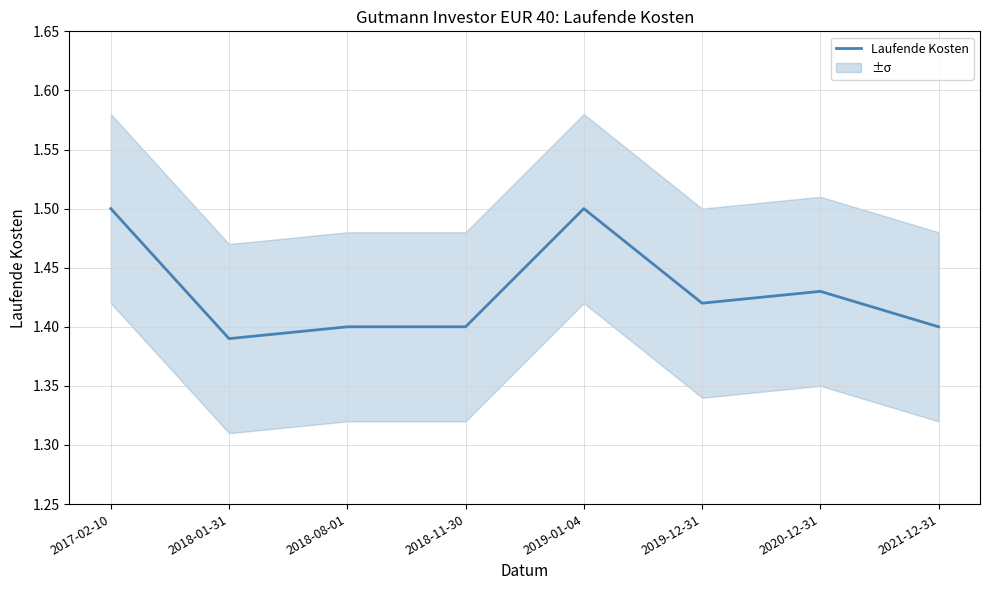

Rank the categories by value from lowest to highest.

2018-01-31, 2018-08-01, 2018-11-30, 2021-12-31, 2019-12-31, 2020-12-31, 2017-02-10, 2019-01-04